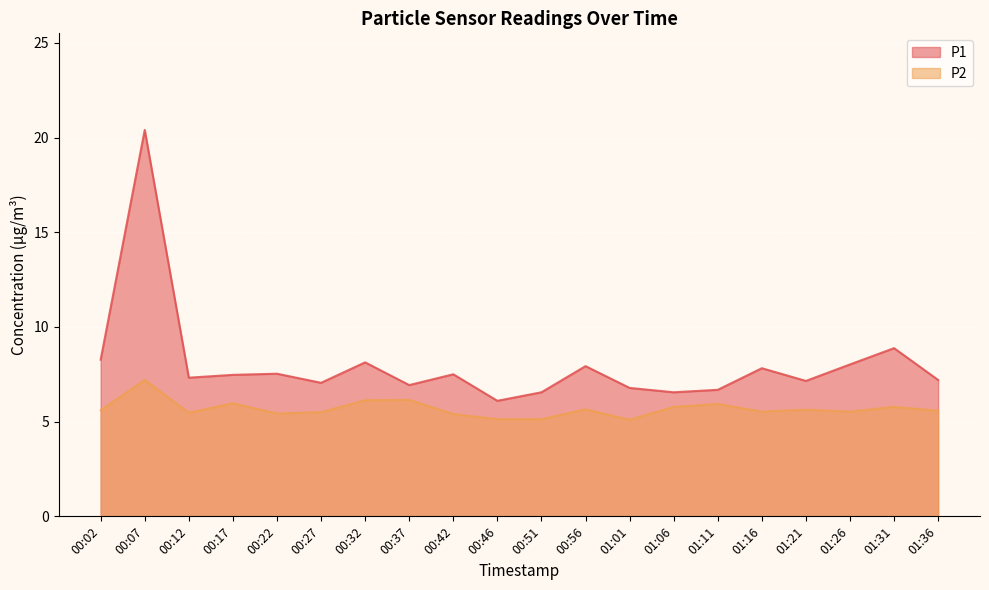

What is the difference between the maximum and second lowest values in the P2 series?

2.1